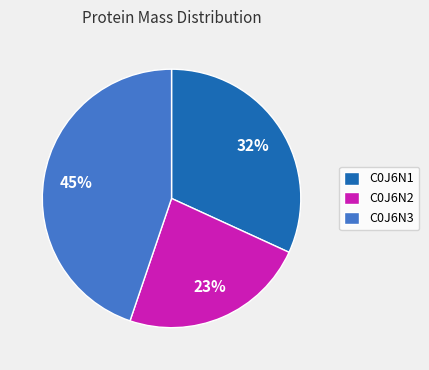

To the nearest percent, what is the combined percentage of C0J6N2 and C0J6N3?

68%